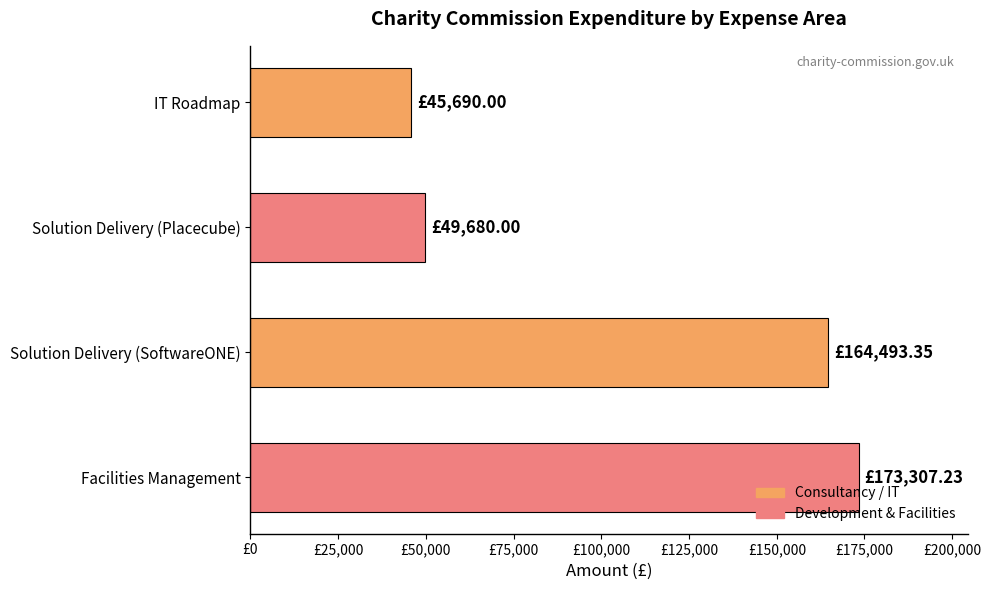

Are the bars horizontal?

Yes